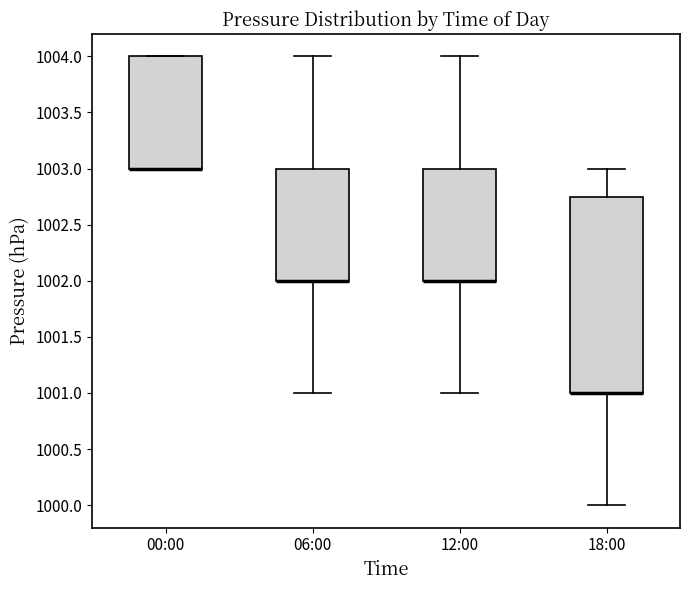

Reading left to right, transcribe this box plot: for each box, give where its median line is, the range the box spans, and where its two whiskers end, as read against the y-axis. The values are not printed on the chart, so give them approximately, as read against the axis.

00:00: median 1003.00 (drawn on the box's lower edge), box 1003.00 to 1004.00, whiskers 1003.00 to 1004.00
06:00: median 1002.00 (drawn on the box's lower edge), box 1002.00 to 1003.00, whiskers 1001.00 to 1004.00
12:00: median 1002.00 (drawn on the box's lower edge), box 1002.00 to 1003.00, whiskers 1001.00 to 1004.00
18:00: median 1001.00 (drawn on the box's lower edge), box 1001.00 to 1002.75, whiskers 1000.00 to 1003.00